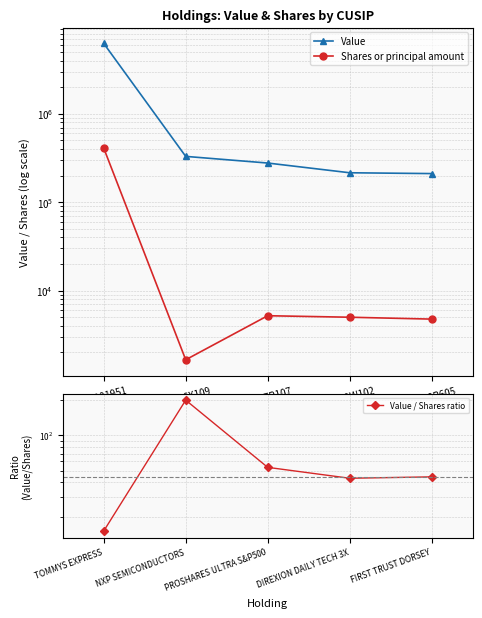

Which series has the largest total across all categories?

Value